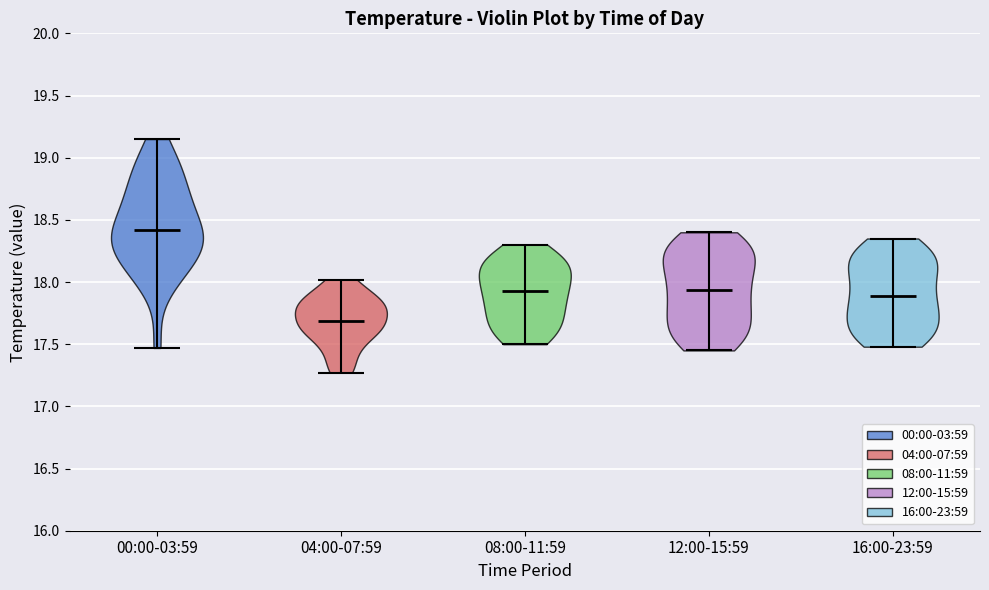

What is the lowest point the violin for 08:00-11:59 reaches on the y-axis? The values are not printed on the chart, so give them approximately, as read against the axis.

17.50